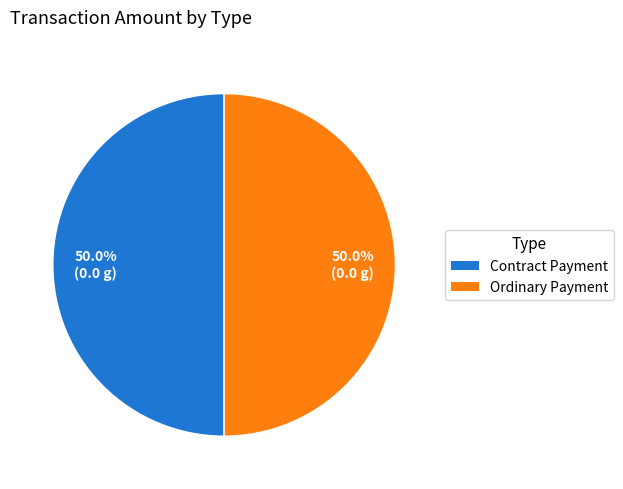

What is the ratio of the value at Contract Payment to the value at Ordinary Payment?

1.0